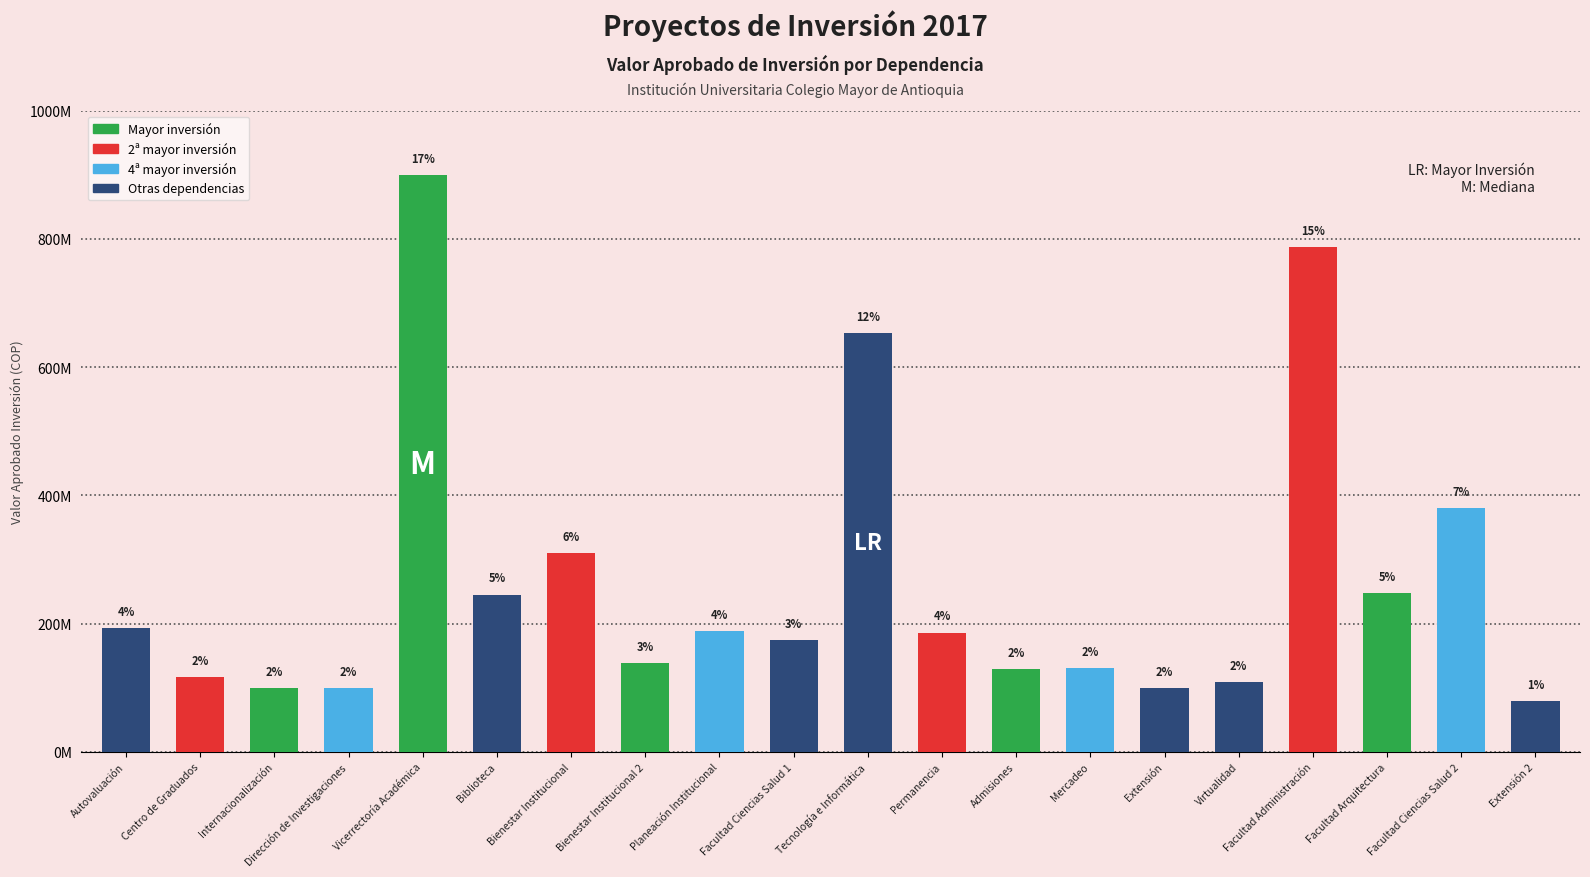

What is the difference between the maximum and minimum values?

820168594